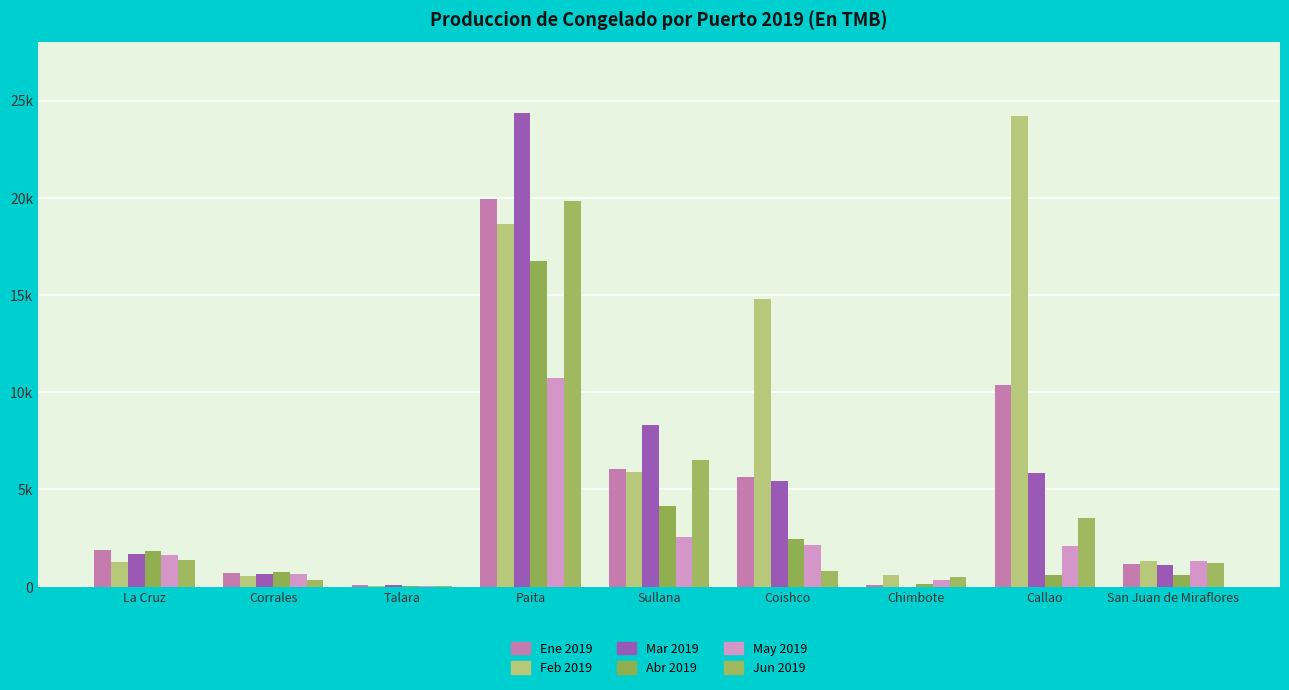

Which series has the largest total across all categories?

Feb 2019